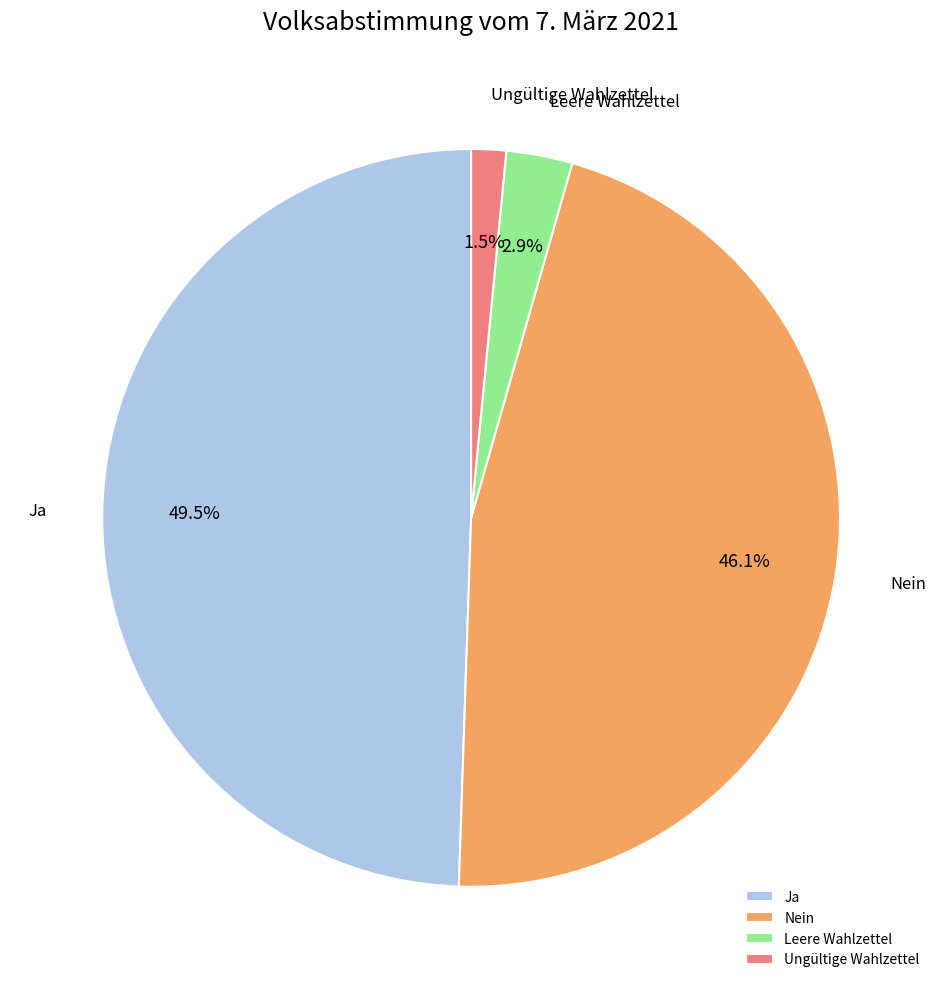

Approximately how many times larger is the value at Nein compared to Ja?

0.9